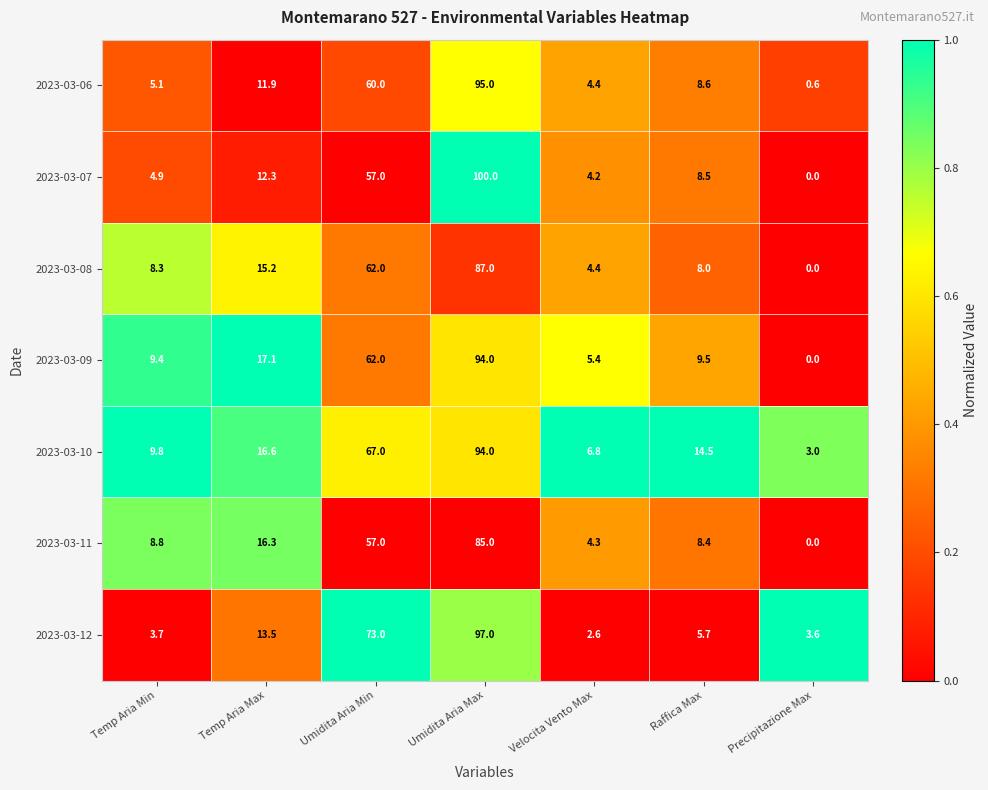

What is the minimum value for 2023-03-10?

3.0